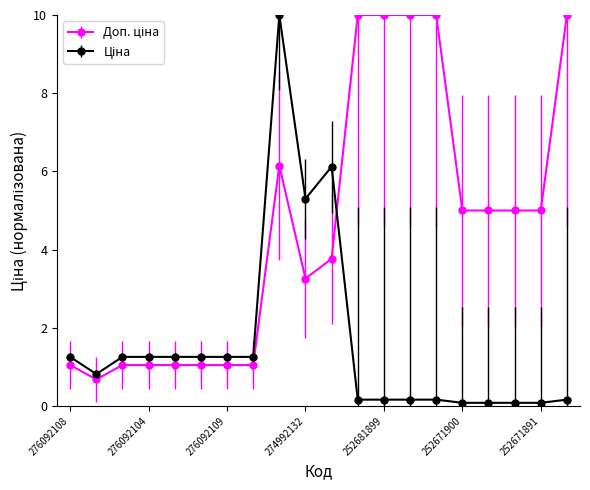

At how many categories does at least one series exceed 7?

6